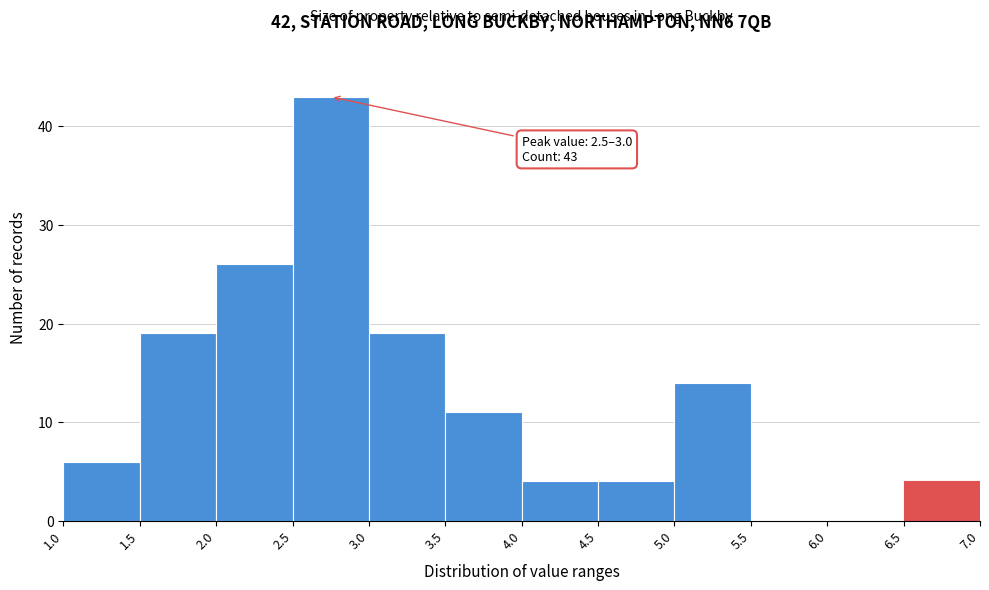

Which range on the x-axis has the tallest bar?

2.5 to 3.0